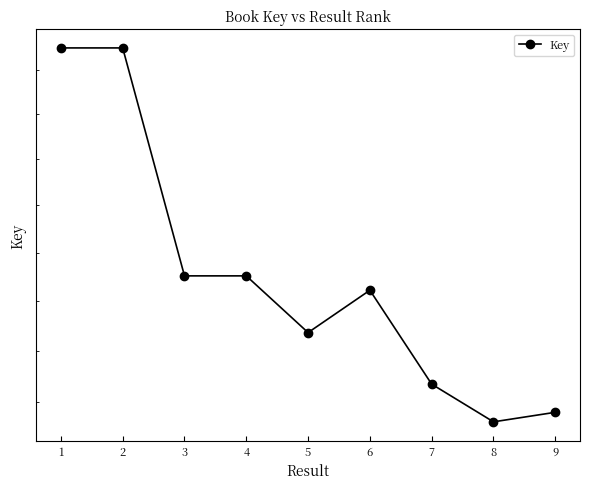

What is the difference between the maximum and minimum values?

39377400